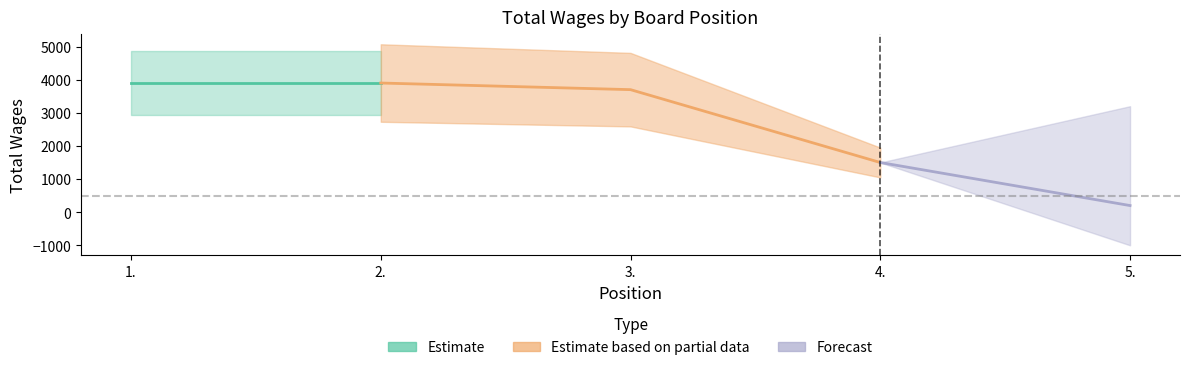

Which label corresponds to the smallest value in the chart?

5.